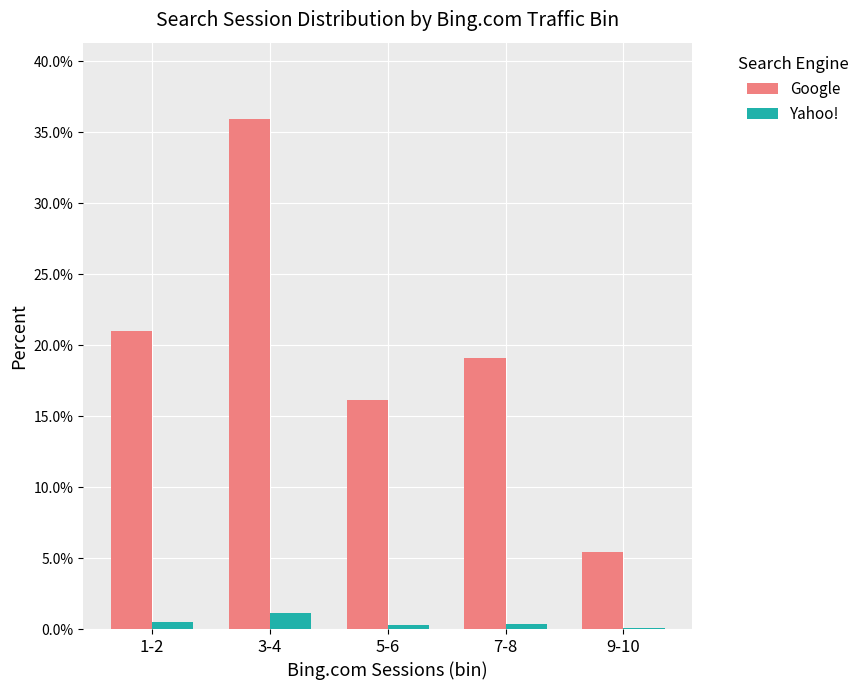

What value does the Yahoo! series have at 1-2?

0.5